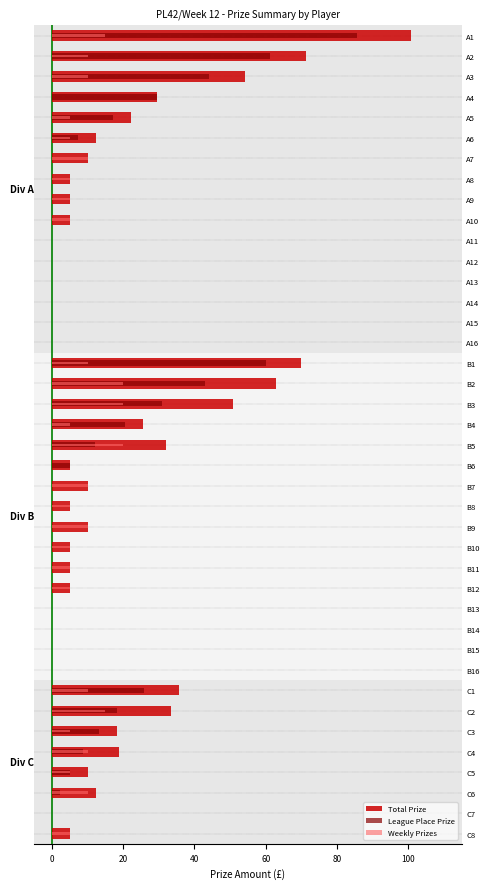

What is the difference between the maximum and minimum values in the Weekly Prizes series?

20.0